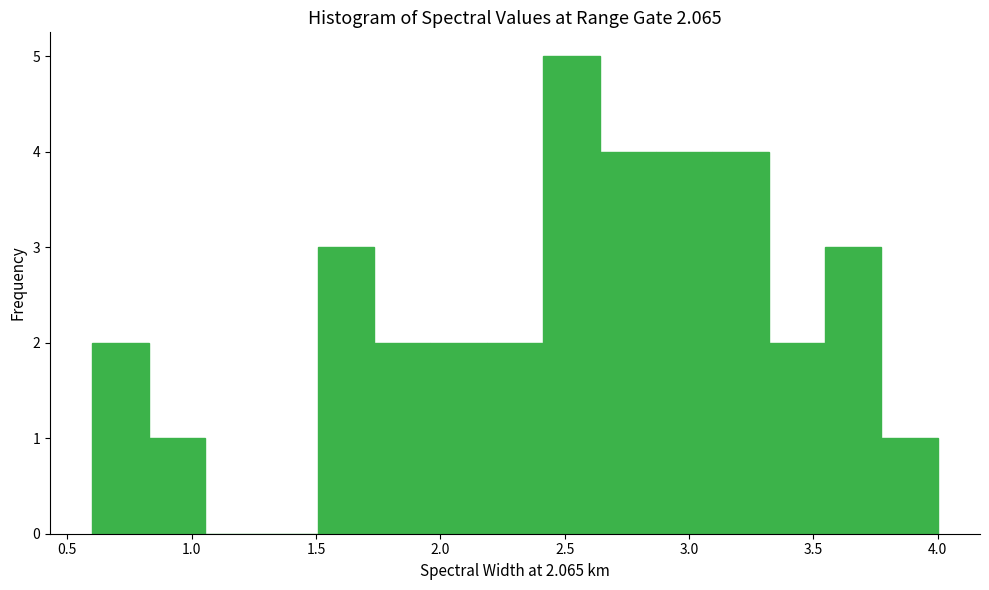

Over which range of the x-axis is the bar tallest?

2.40 to 2.65